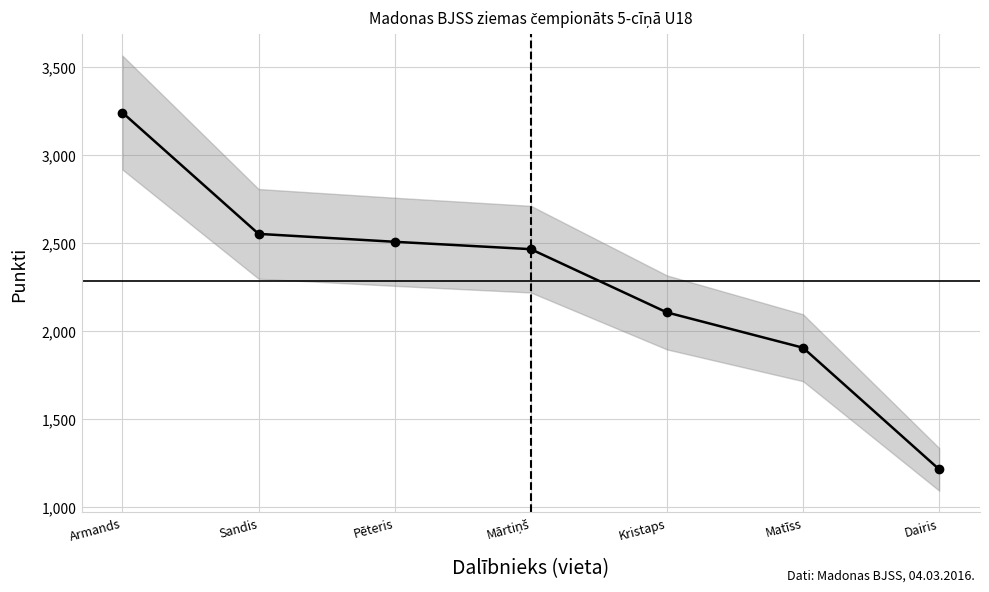

True or false: the data has more than 2 interior local peaks.

False